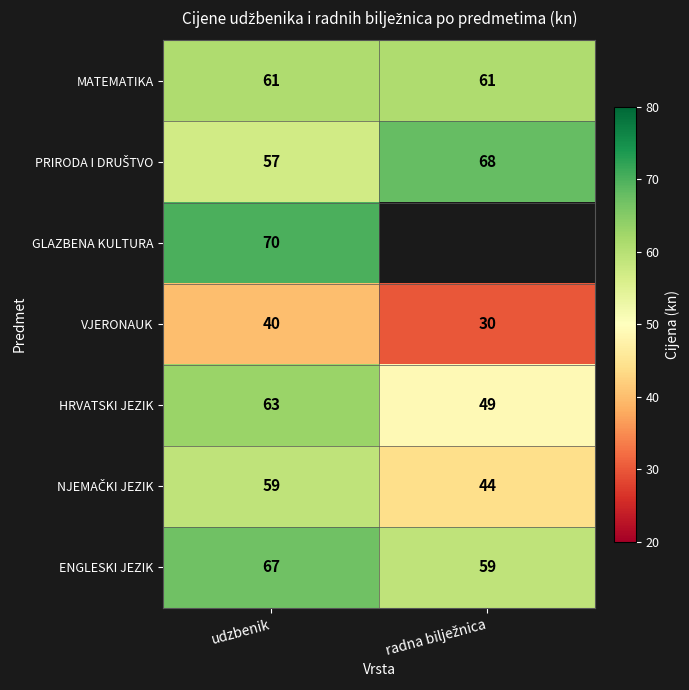

At which label does VJERONAUK reach its peak?

udzbenik